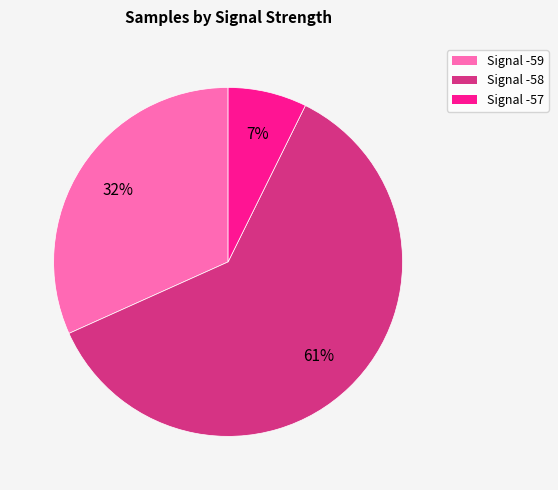

To the nearest percent, what is the average slice percentage?

33%